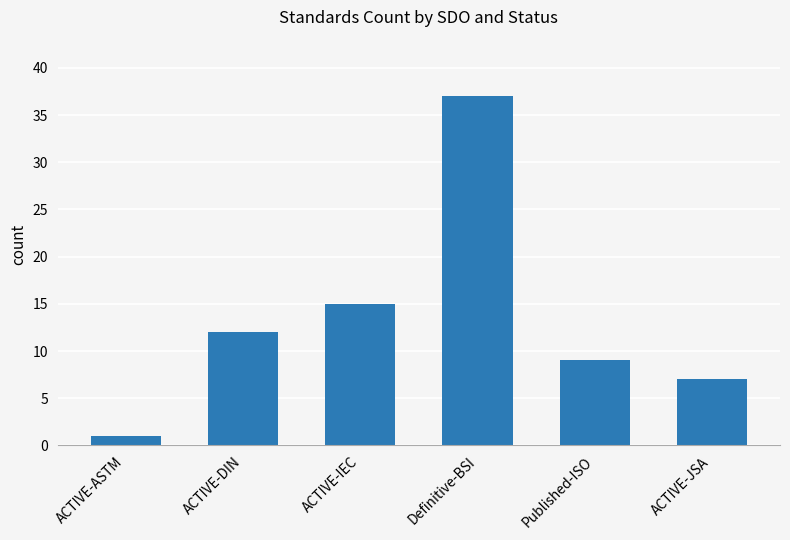

What is the difference between the values at Definitive-BSI and ACTIVE-JSA?

30